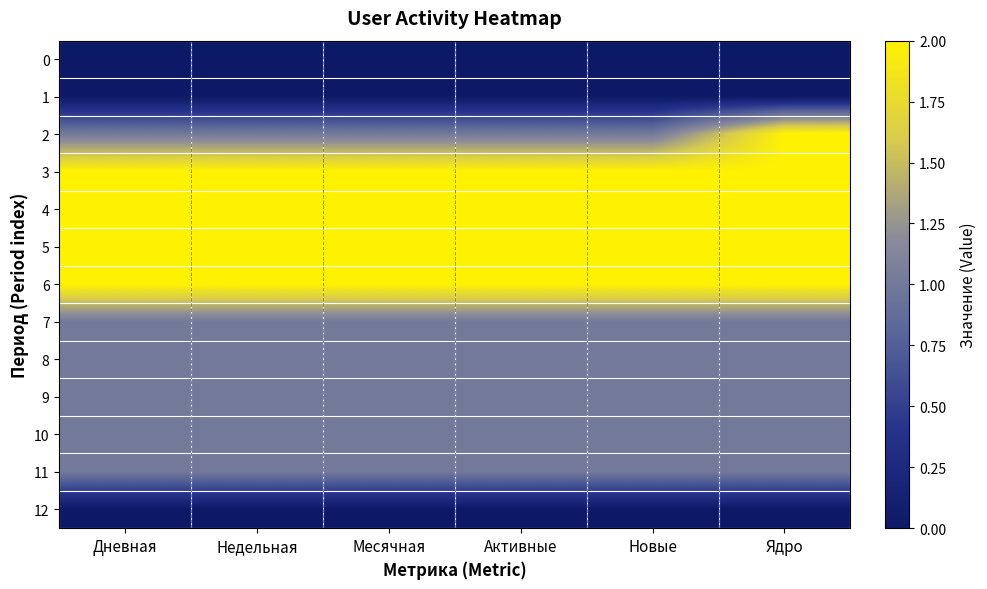

At which category is the sum across all series the highest?

Ядро